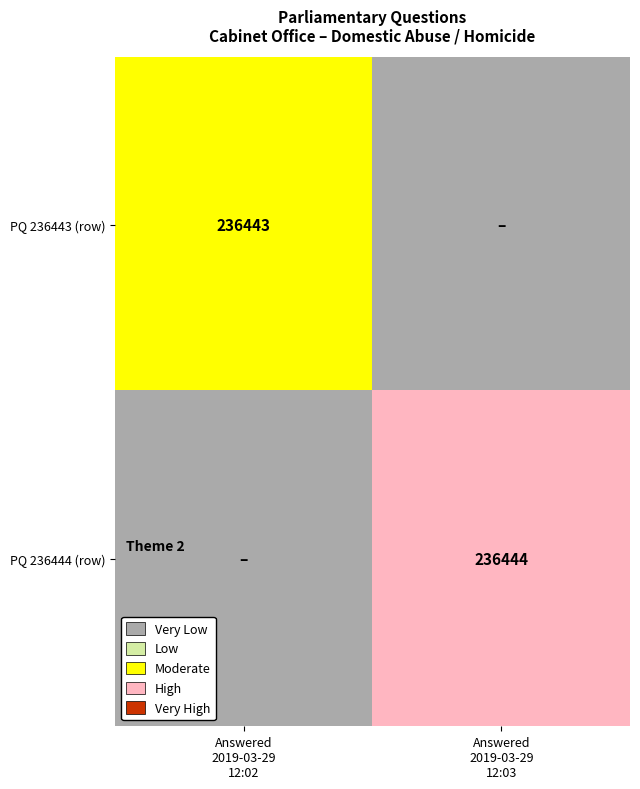

What is the difference between the highest and lowest values at Answered
2019-03-29
12:02?

2